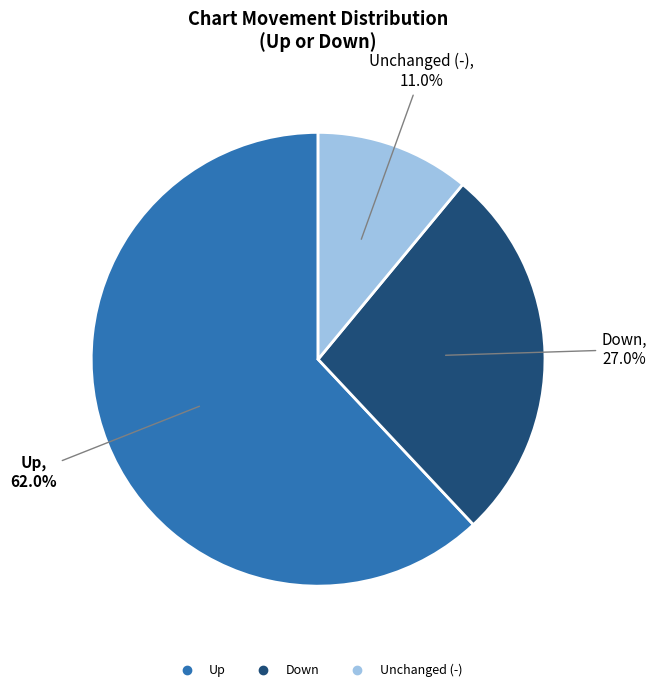

Does any single category account for the majority?

Yes